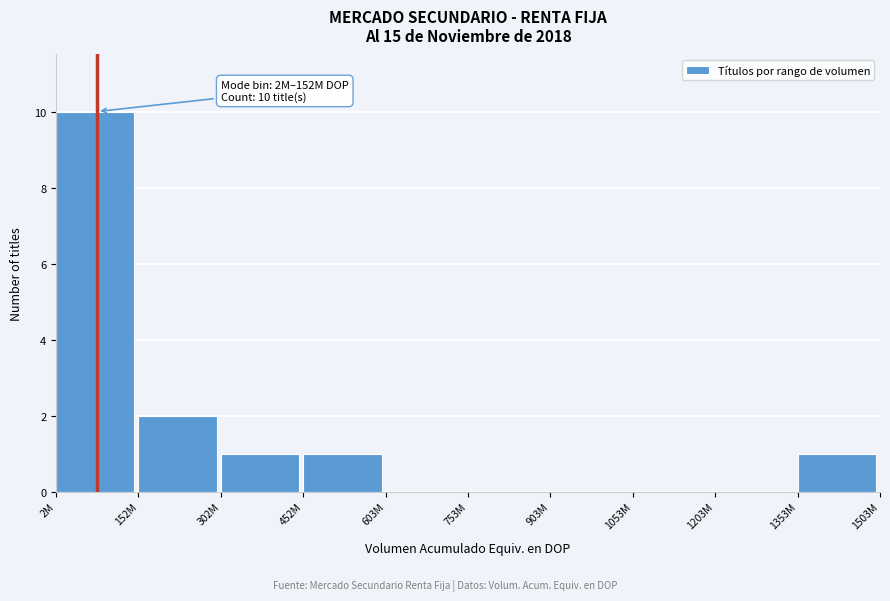

Reading right to left, extract all data points from this chart.

1353M=1	1203M=0	1053M=0	903M=0	753M=0	603M=0	452M=1	302M=1	152M=2	2M=10